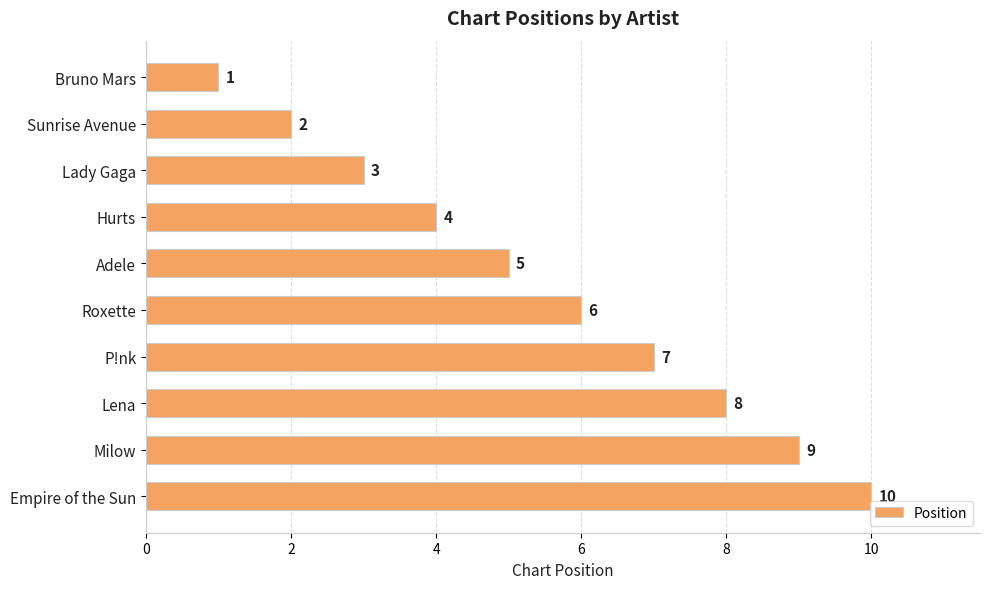

Are the bars horizontal?

Yes